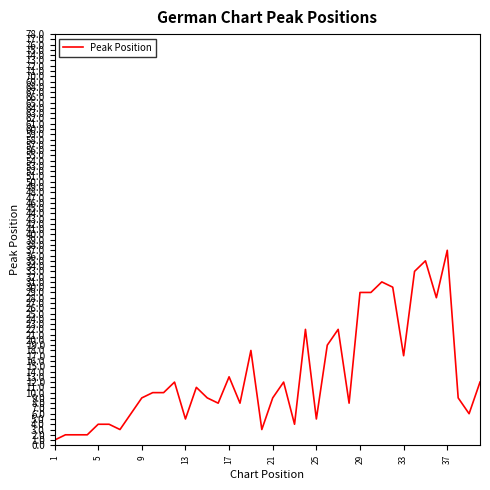

How many lines are shown in the chart?

1